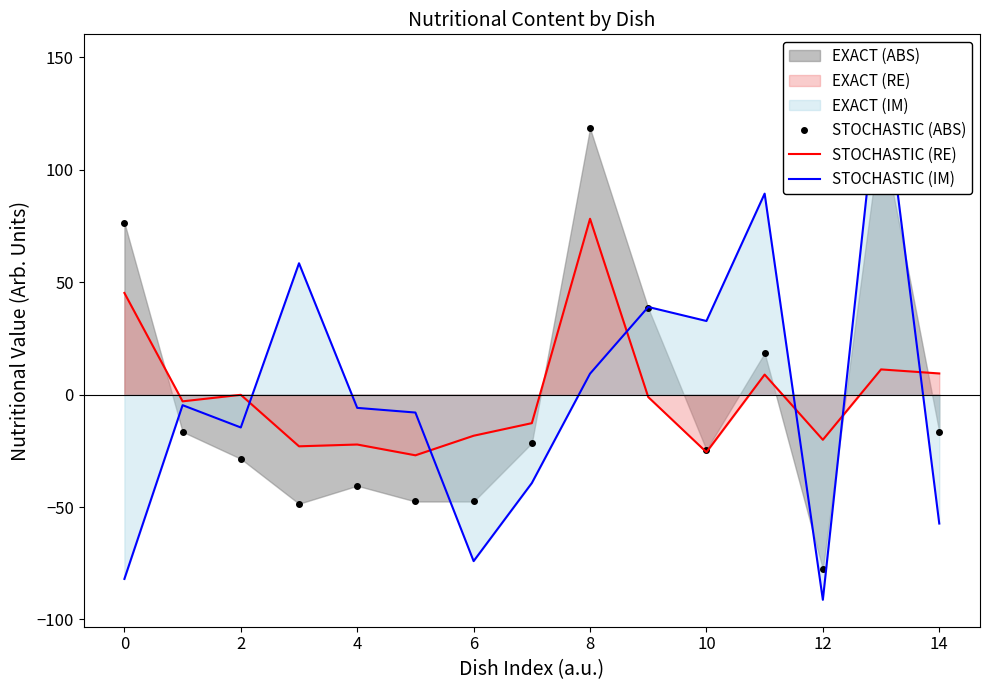

Which series ends up on top after the final intersection of STOCHASTIC (RE) and STOCHASTIC (IM)?

STOCHASTIC (RE)